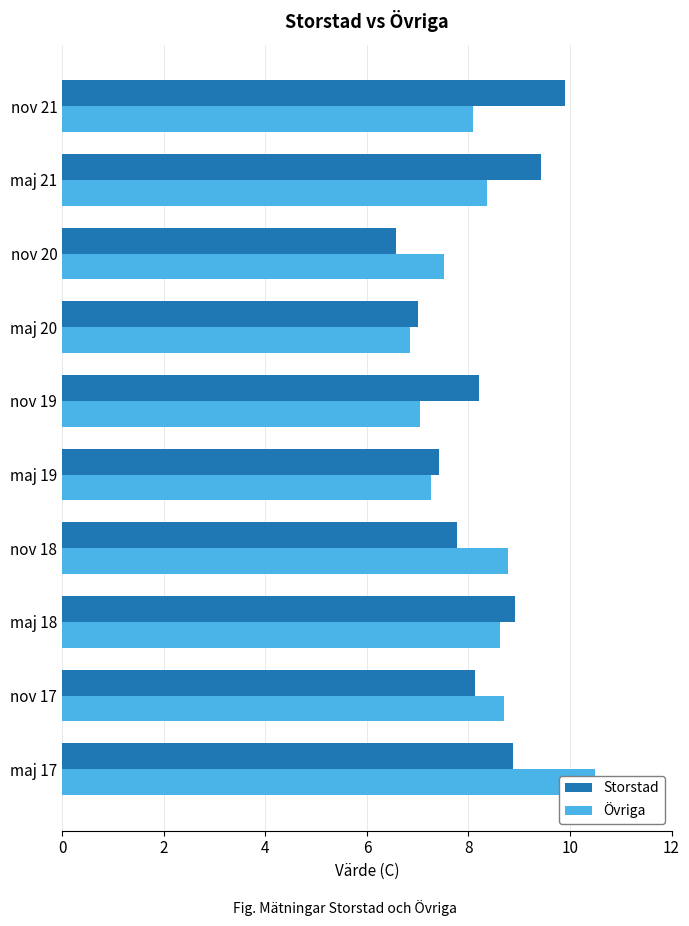

Which series has the largest total across all categories?

Storstad